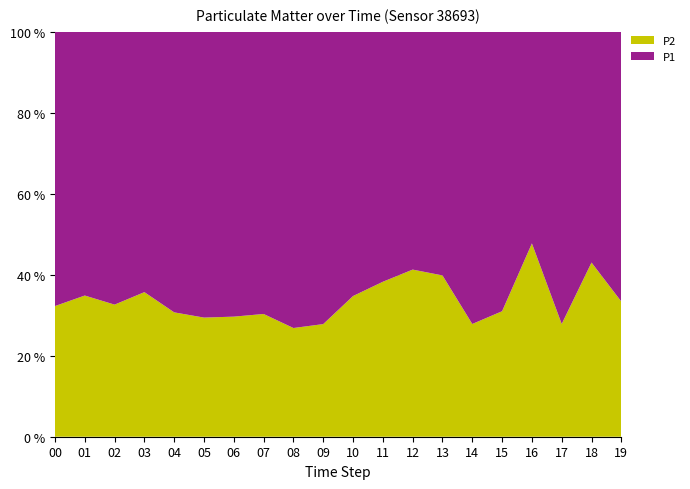

Reading left to right, what are all the values shown in this chart?

P1: 00=6.3	01=5.5	02=6.5	03=4.9	04=5.5	05=6.7	06=7.0	07=6.9	08=9.9	09=12.0	10=6.2	11=4.7	12=3.6	13=3.4	14=7.6	15=5.7	16=2.3	17=7.0	18=2.9	19=5.4
P2: 00=3.0	01=3.0	02=3.2	03=2.7	04=2.5	05=2.8	06=3.0	07=3.0	08=3.6	09=4.6	10=3.3	11=2.9	12=2.5	13=2.2	14=2.9	15=2.5	16=2.1	17=2.7	18=2.1	19=2.7